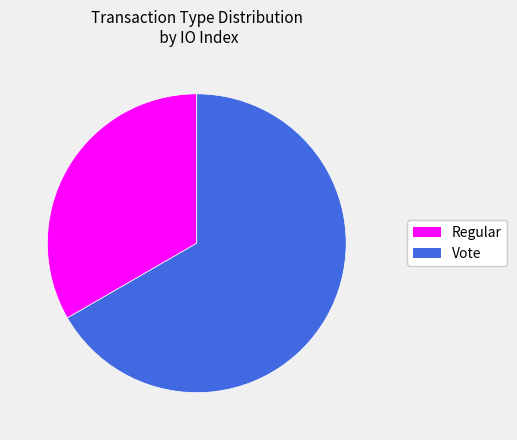

Between Vote and Regular, which is larger?

Vote